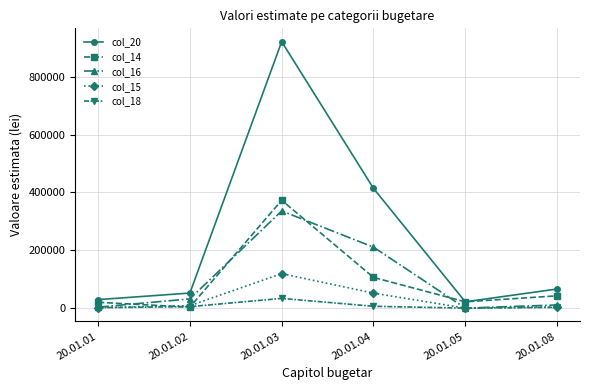

What is the value of the col_14 point at the 1st from the left?

20168.1